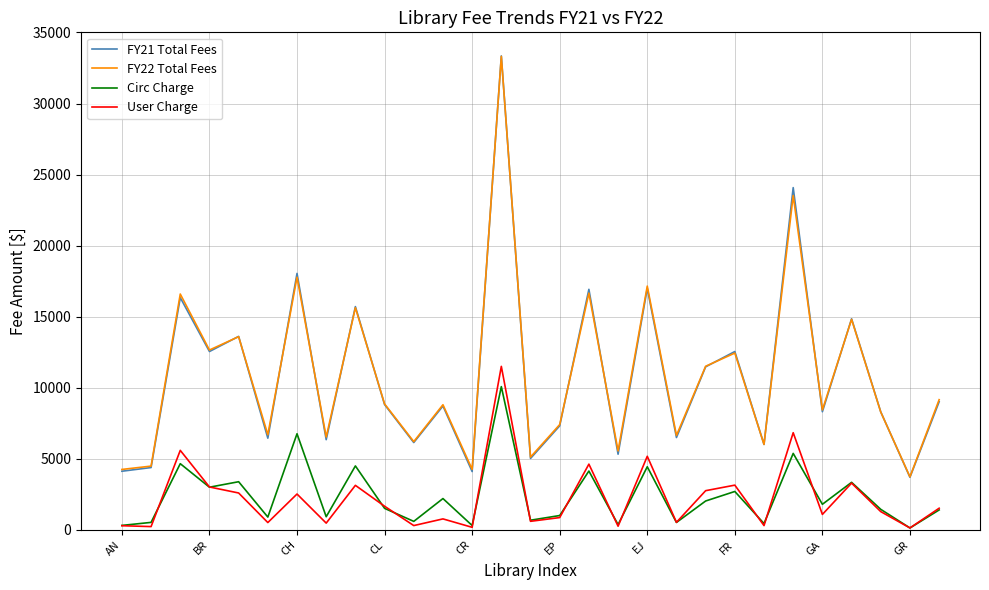

True or false: FY22 Total Fees and User Charge intersect in this chart.

False